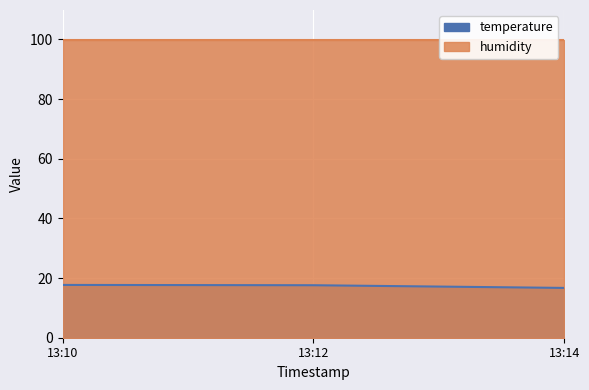

At which category does the chart reach its minimum across all series?

13:14